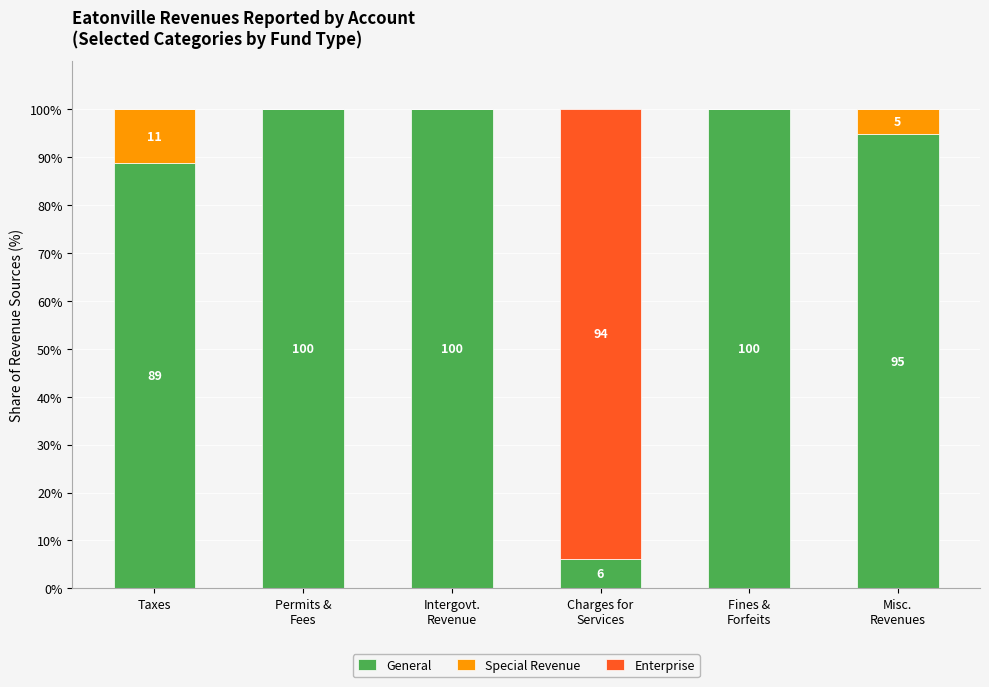

What is the maximum value for General?

100.0